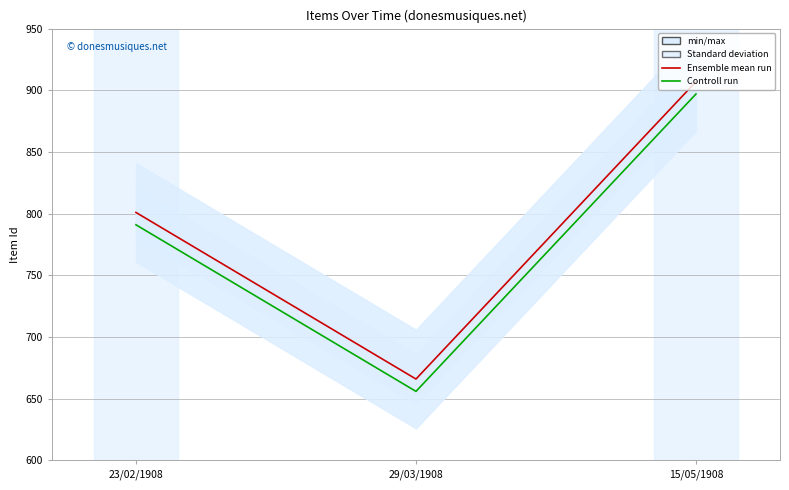

What is the difference between the Controll run values at 23/02/1908 and 29/03/1908?

135